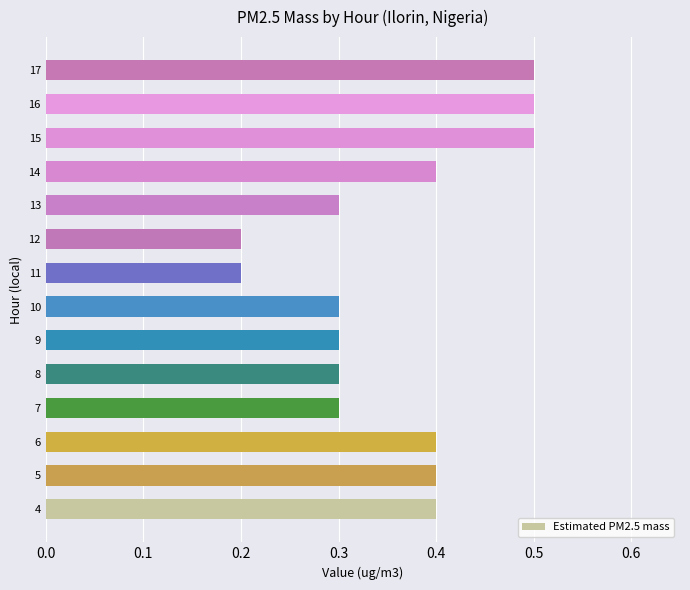

Count the values in the range 0 to 1.

14